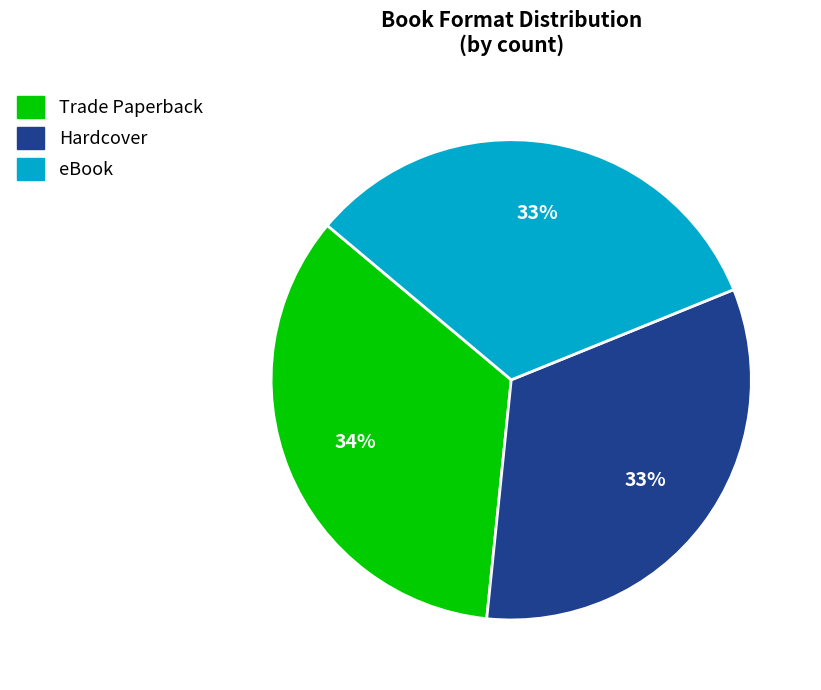

Is the sum of Trade Paperback and eBook greater than half?

Yes